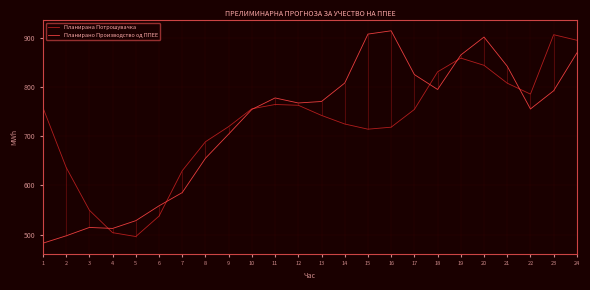

What is the value of the Планирана Потрошувачка point at the 23rd from the left?

905.8